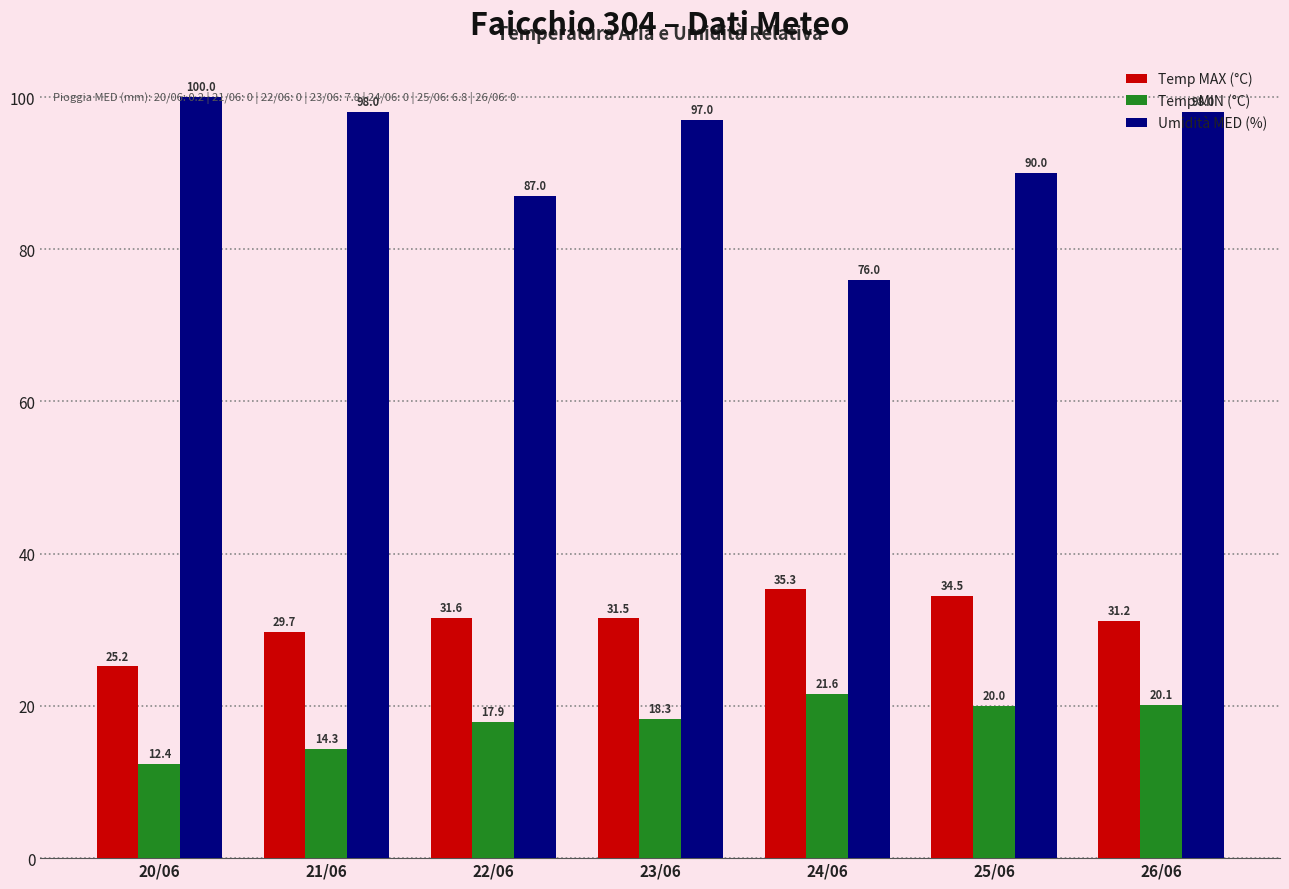

What is the difference between the highest and lowest values at 26/06?

77.9